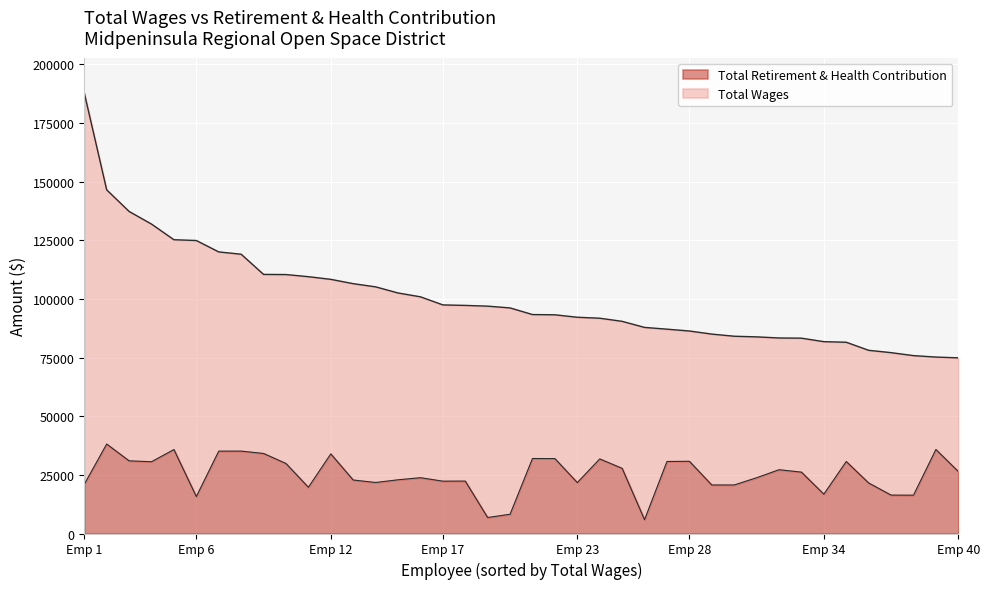

How many values in the Total Wages series exceed 96186?

19